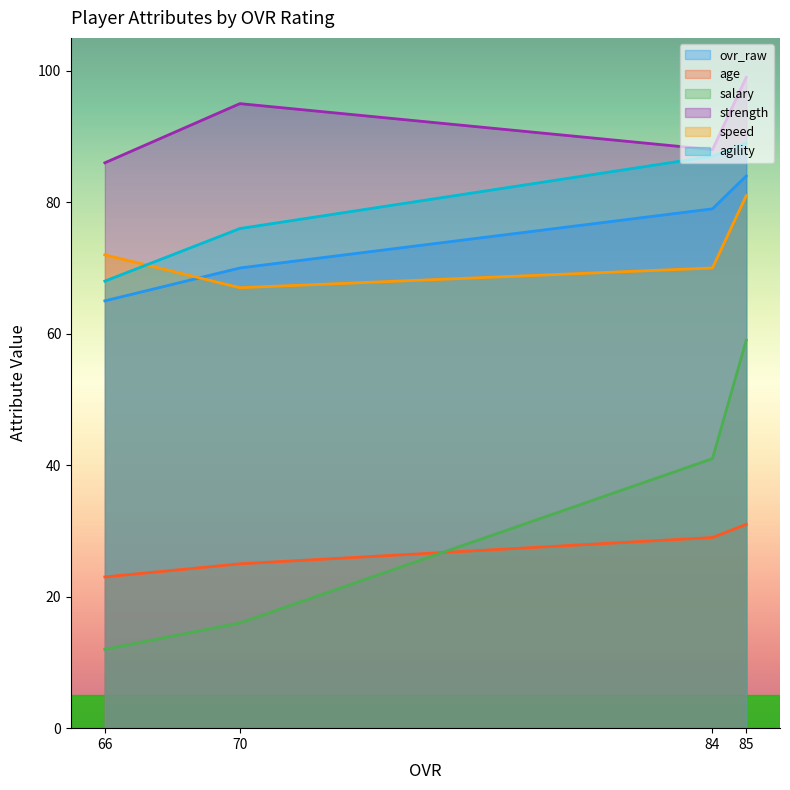

Between 84 and 66, which series saw the biggest shift?

salary